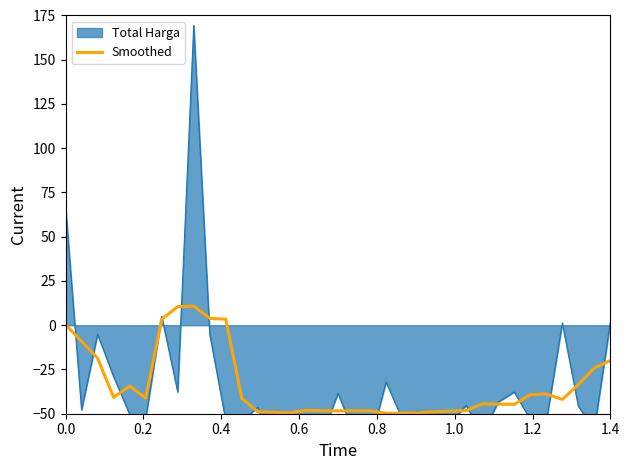

Does the chart display data point markers on the line(s)?

No